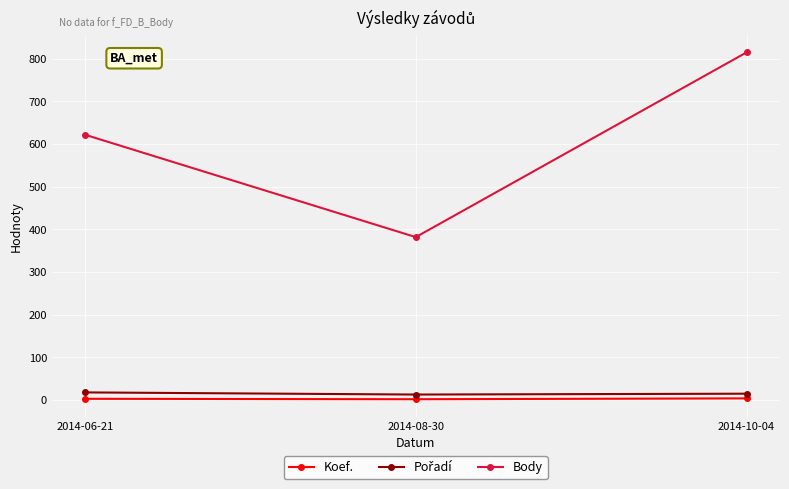

Between 2014-08-30 and 2014-10-04, which series saw the biggest shift?

Body